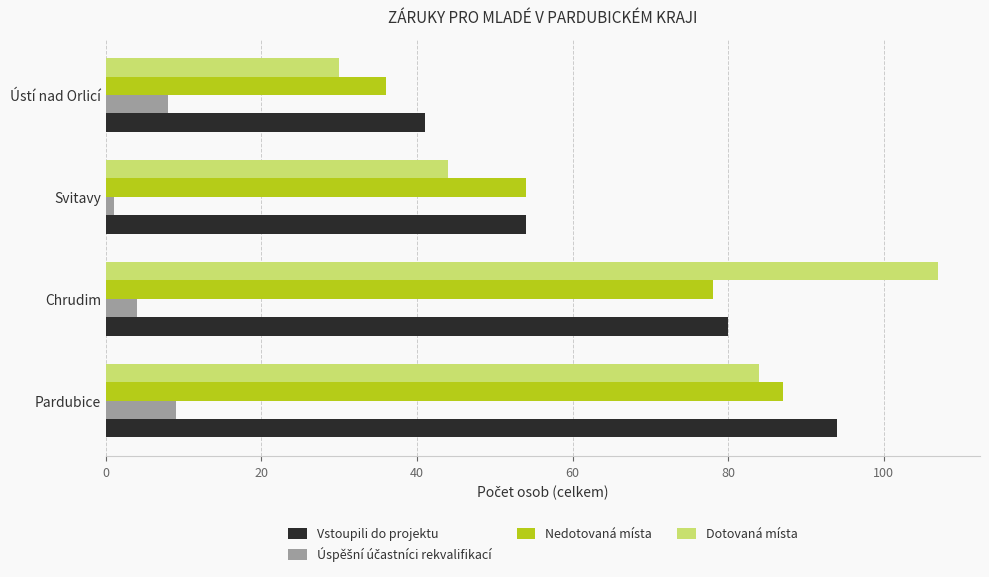

Rank the categories by Dotovaná místa value from highest to lowest.

Chrudim, Pardubice, Svitavy, Ústí nad Orlicí